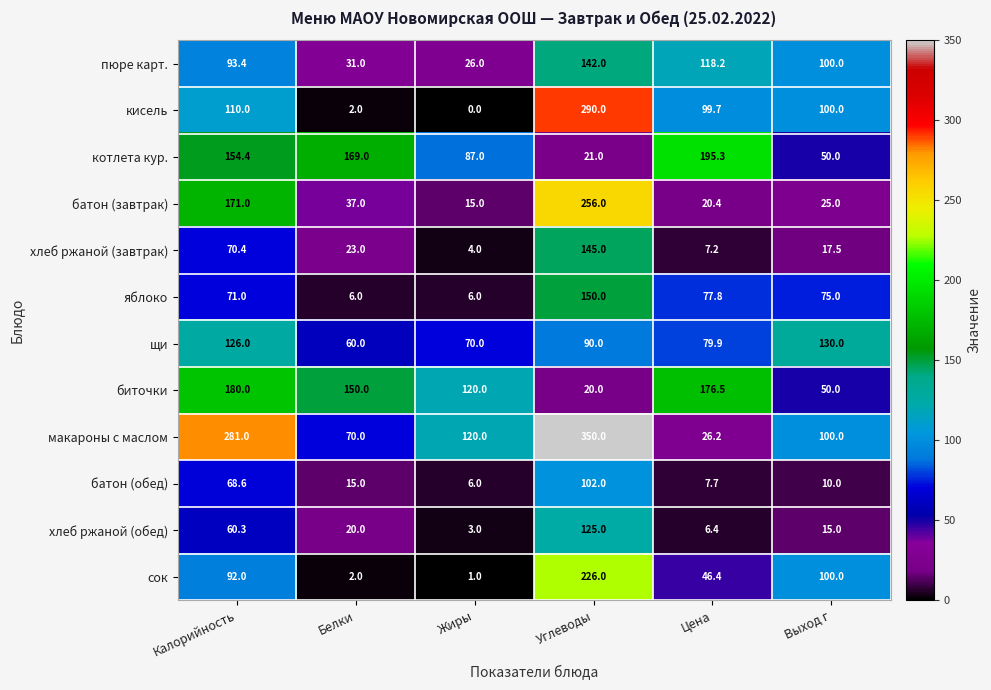

What is the difference between the highest and lowest values at Цена?

188.9